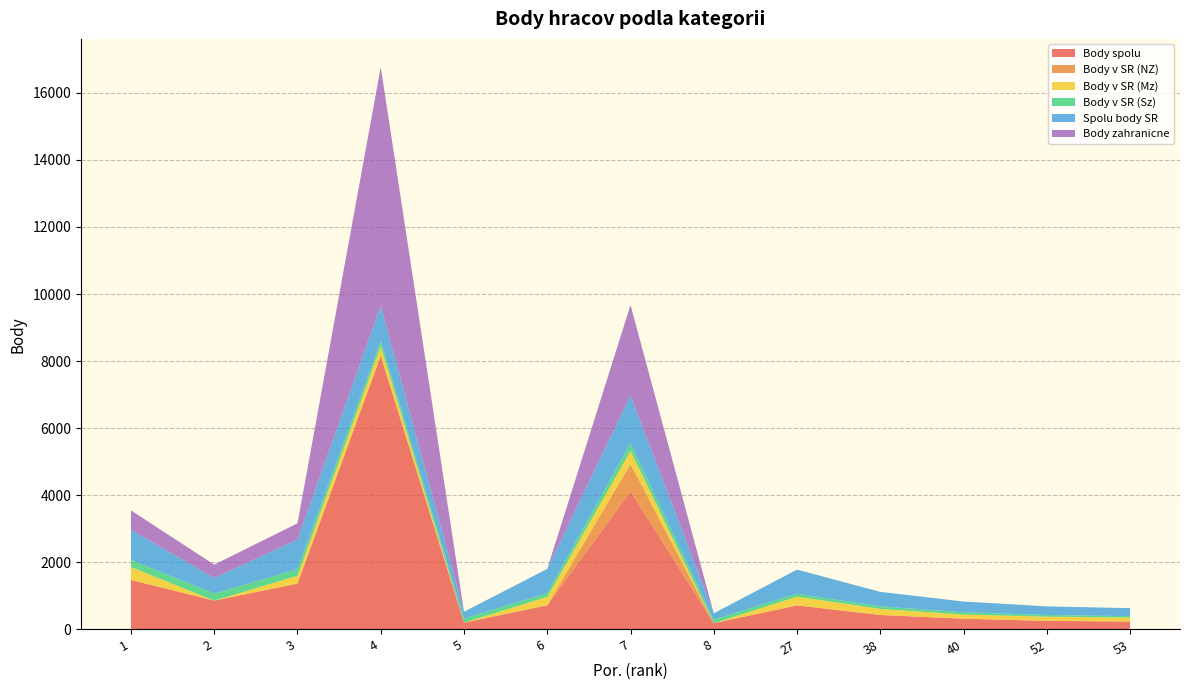

Reading right to left, extract all data points from this chart.

Body spolu: 53=236.9	52=257.1	40=320.1	38=432.1	27=718.8	8=186.5	7=4119.0	6=720.3	5=204.2	4=8158.4	3=1367.9	2=861.1	1=1476.4
Body v SR (NZ): 53=0.0	52=0.0	40=0.0	38=0.0	27=0.0	8=0.0	7=814.7	6=0.0	5=0.0	4=0.0	3=0.0	2=0.0	1=0.0
Body v SR (Mz): 53=116.8	52=123.5	40=123.7	38=180.4	27=258.4	8=0.0	7=387.9	6=248.8	5=0.0	4=287.1	3=234.0	2=0.0	1=383.7
Body v SR (Sz): 53=44.0	52=51.3	40=69.6	38=76.7	27=88.8	8=109.7	7=232.2	6=116.3	5=120.1	4=164.3	3=195.0	2=210.8	1=212.5
Spolu body SR: 53=236.9	52=257.1	40=320.1	38=432.1	27=718.8	8=186.5	7=1425.3	6=720.3	5=204.2	4=1046.3	3=881.4	2=463.7	1=893.7
Body zahranicne: 53=0.0	52=0.0	40=0.0	38=0.0	27=0.0	8=0.0	7=2693.7	6=0.0	5=0.0	4=7112.0	3=486.5	2=397.4	1=582.7